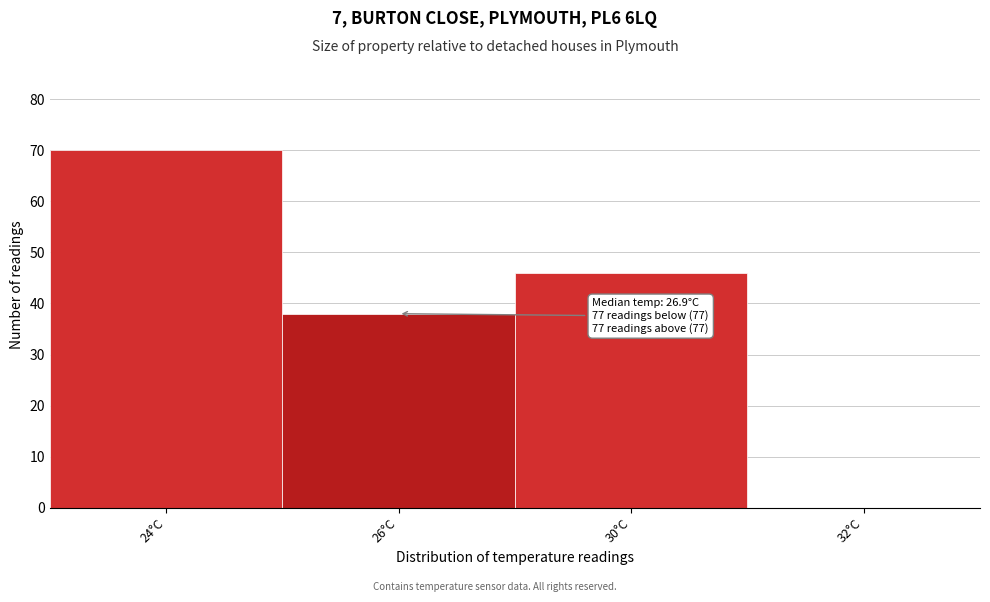

Reading left to right, extract all data points from this chart.

24°C=70	26°C=38	30°C=46	32°C=0